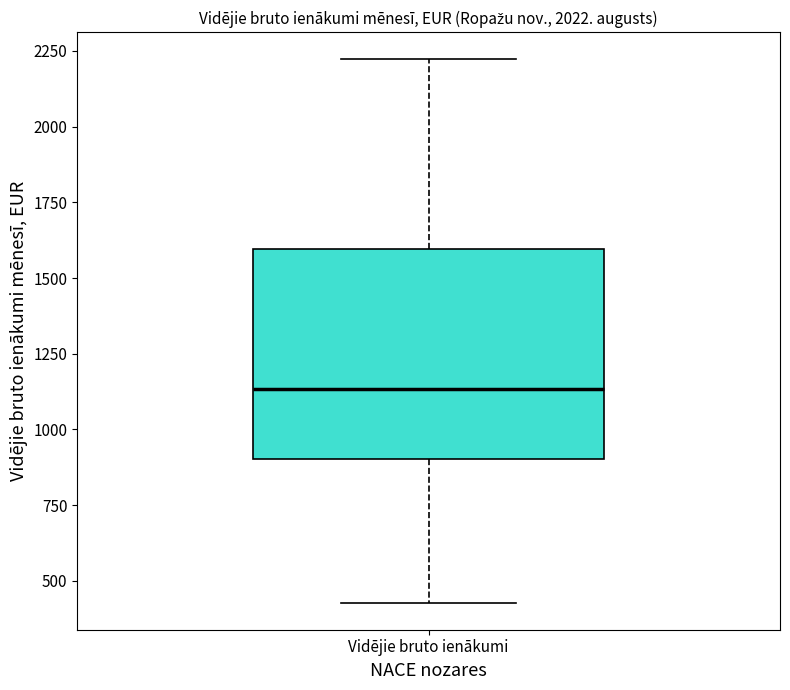

Read this box plot against the y-axis: the position of the median line, the range covered by the box, and the ends of both whiskers. The values are not printed on the chart, so give them approximately, as read against the axis.

median 1150, box 900 to 1600, whiskers 450 to 2200